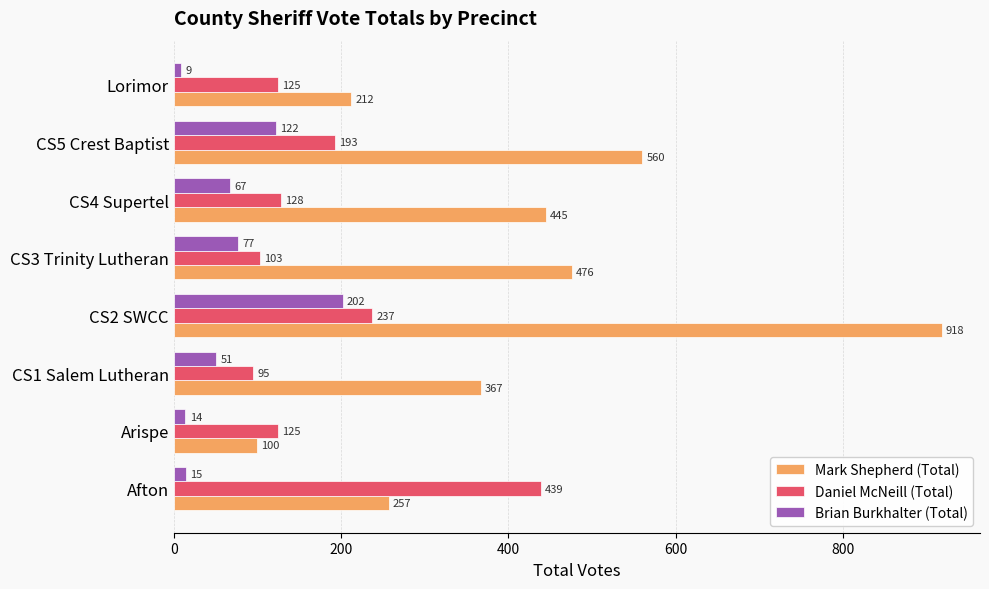

Which series has the largest total across all categories?

Mark Shepherd (Total)